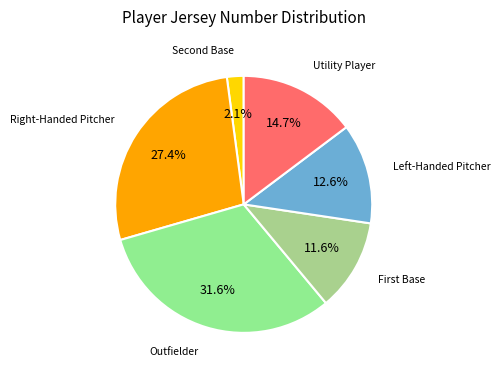

How many segments does this pie chart have?

6